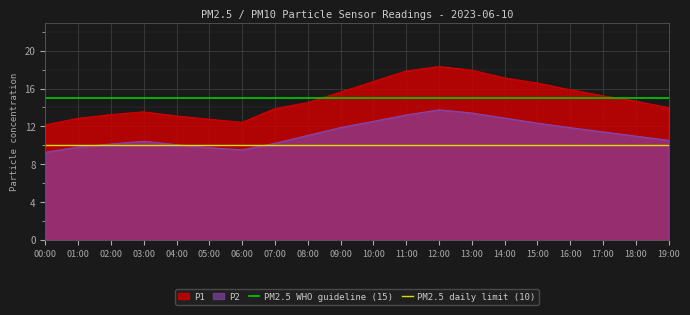

The value of P2 at 04:00 is 10.1. True or false?

True